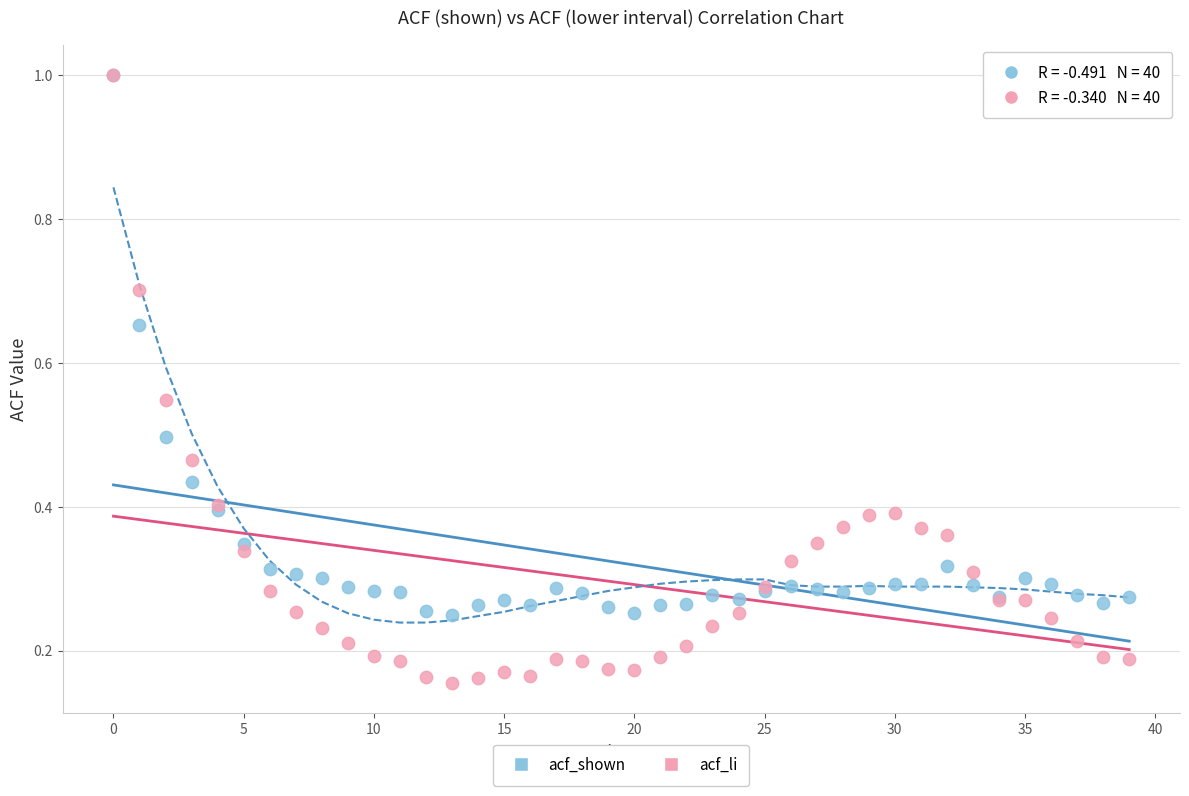

What are all the series names shown in the legend?

acf_shown, acf_li